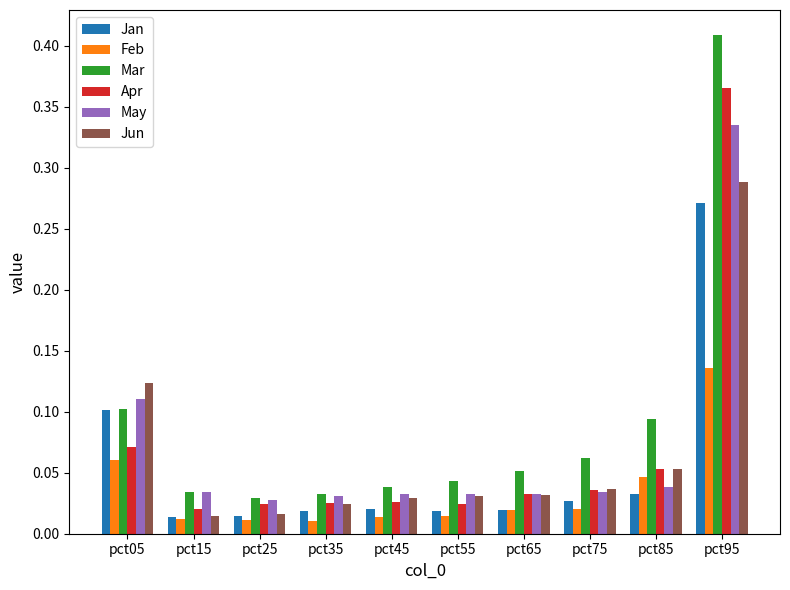

Which series changed the most between pct75 and pct85?

Mar